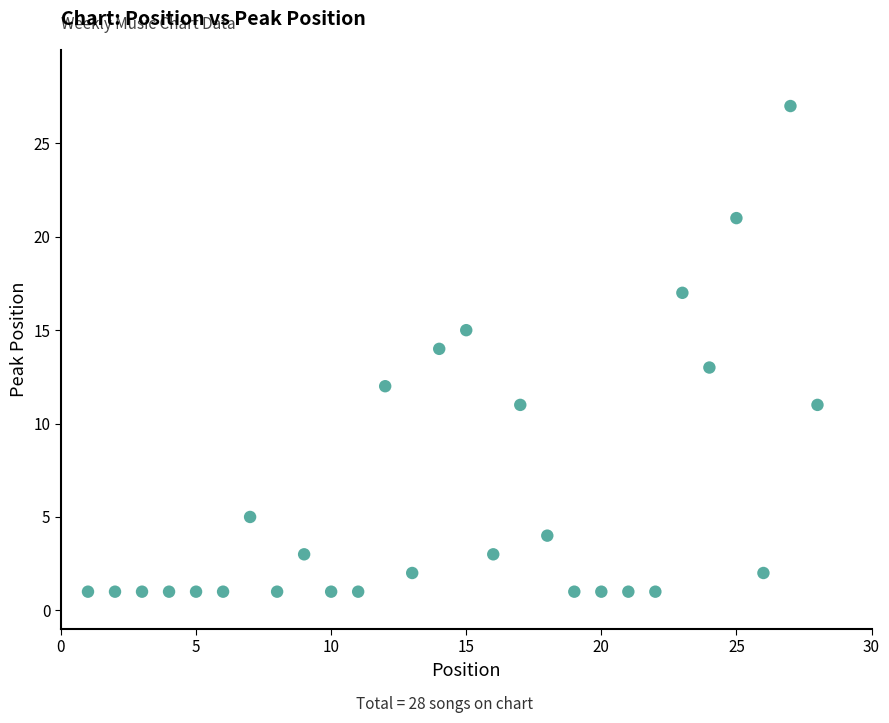

What is the range of Y values (max minus min)?

26